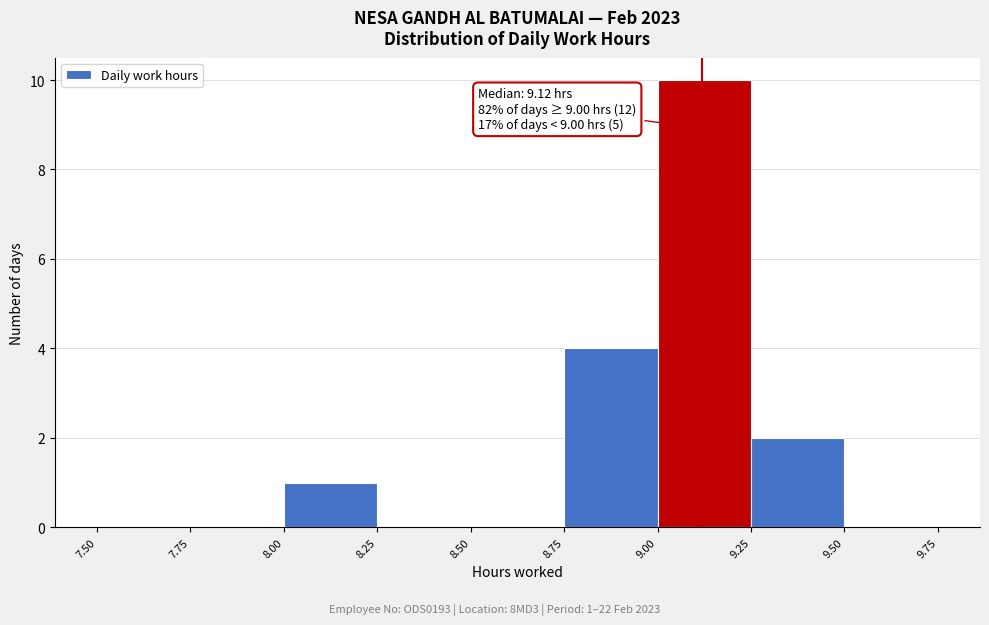

Over which range of the x-axis is the bar tallest?

9.00 to 9.25